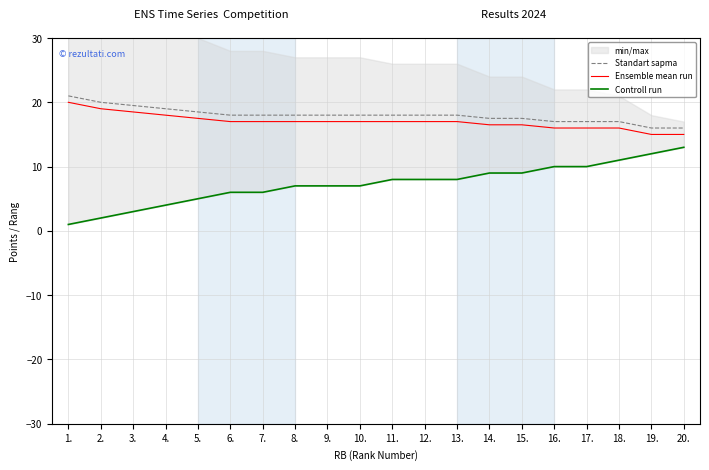

The value of Ensemble mean run at 1. is 11.9. True or false?

False